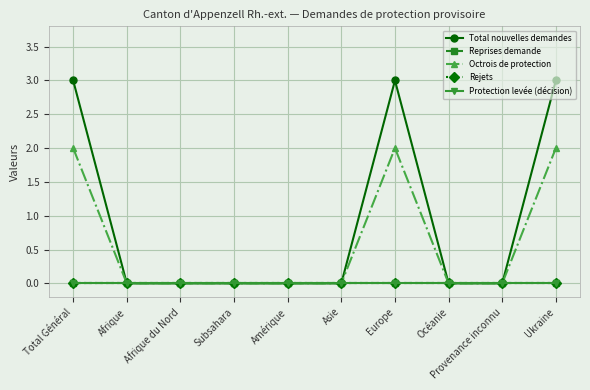

Is the value of Protection levée (décision) at Ukraine greater than the value of Reprises demande at Provenance inconnu?

No